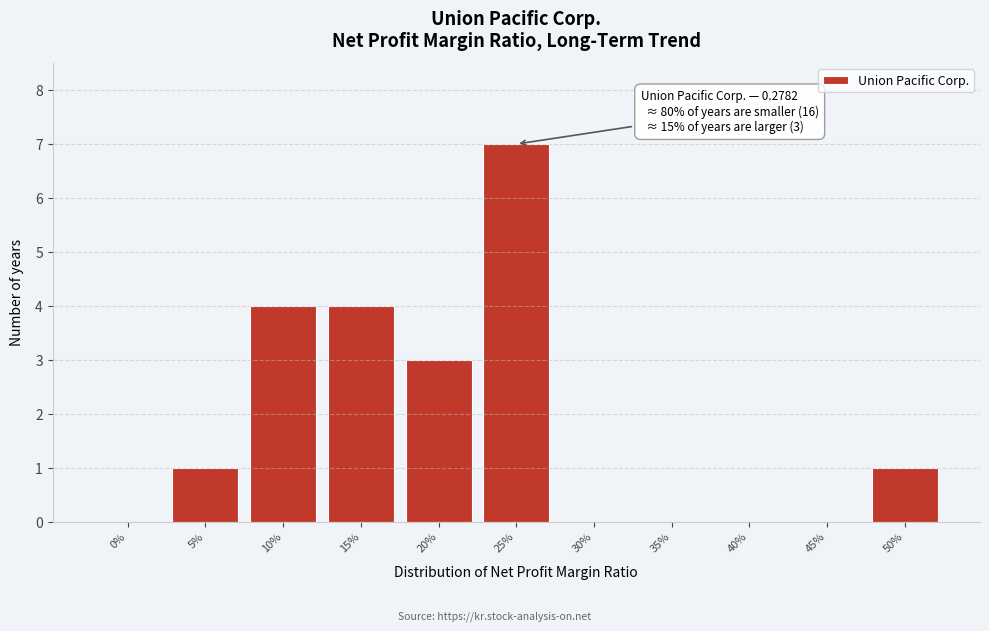

Reading left to right, extract all data points from this chart.

0%=0	5%=1	10%=4	15%=4	20%=3	25%=7	30%=0	35%=0	40%=0	45%=0	50%=1